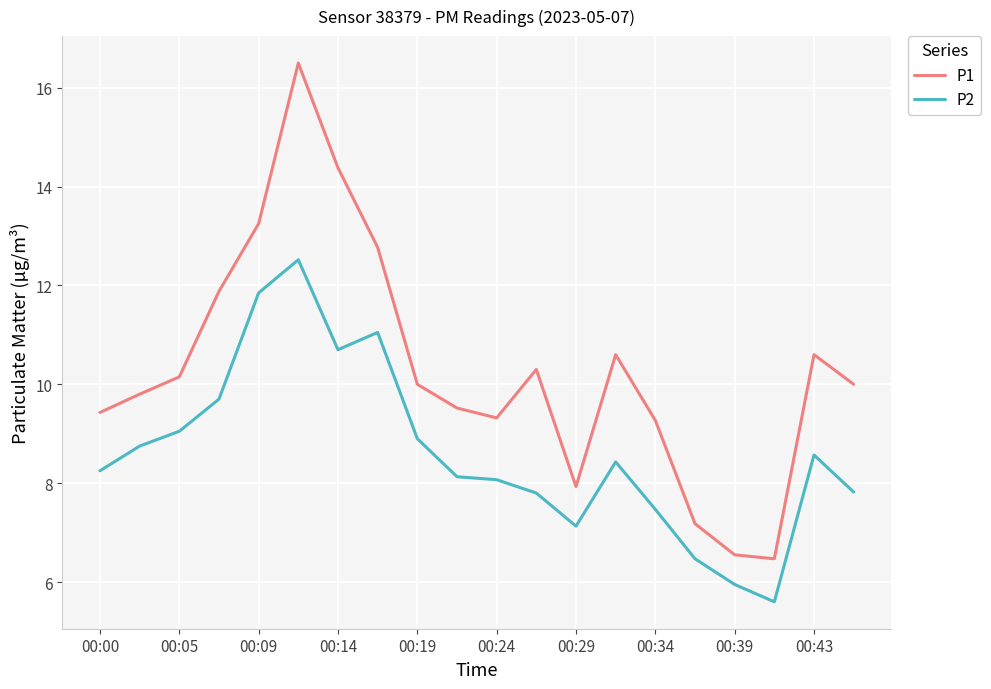

Rank the series by their maximum value, from highest to lowest.

P1, P2